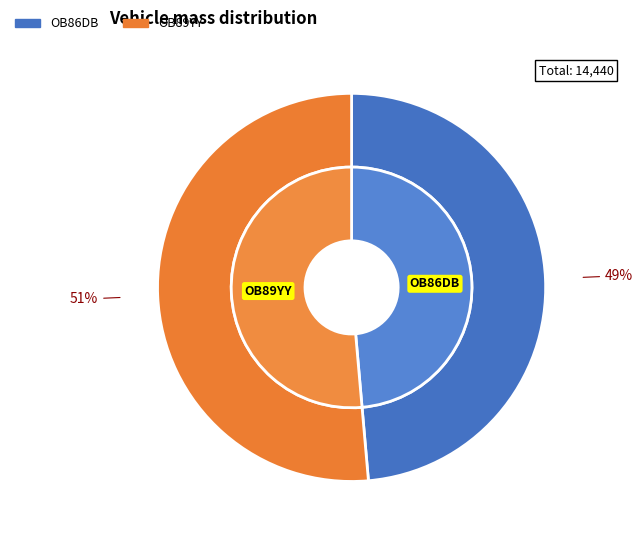

Count the number of slices in the pie.

2